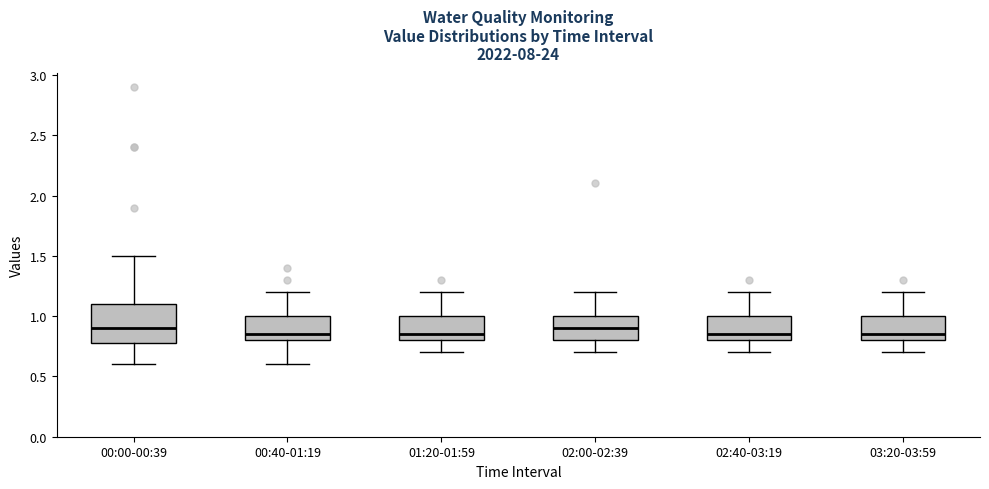

Reading left to right, read every box against the y-axis: the position of its median line, the range the box covers, and the ends of its whiskers. The values are not printed on the chart, so give them approximately, as read against the axis.

00:00-00:39: median 0.90, box 0.80 to 1.10, whiskers 0.60 to 1.50
00:40-01:19: median 0.85, box 0.80 to 1.00, whiskers 0.60 to 1.20
01:20-01:59: median 0.85, box 0.80 to 1.00, whiskers 0.70 to 1.20
02:00-02:39: median 0.90, box 0.80 to 1.00, whiskers 0.70 to 1.20
02:40-03:19: median 0.85, box 0.80 to 1.00, whiskers 0.70 to 1.20
03:20-03:59: median 0.85, box 0.80 to 1.00, whiskers 0.70 to 1.20